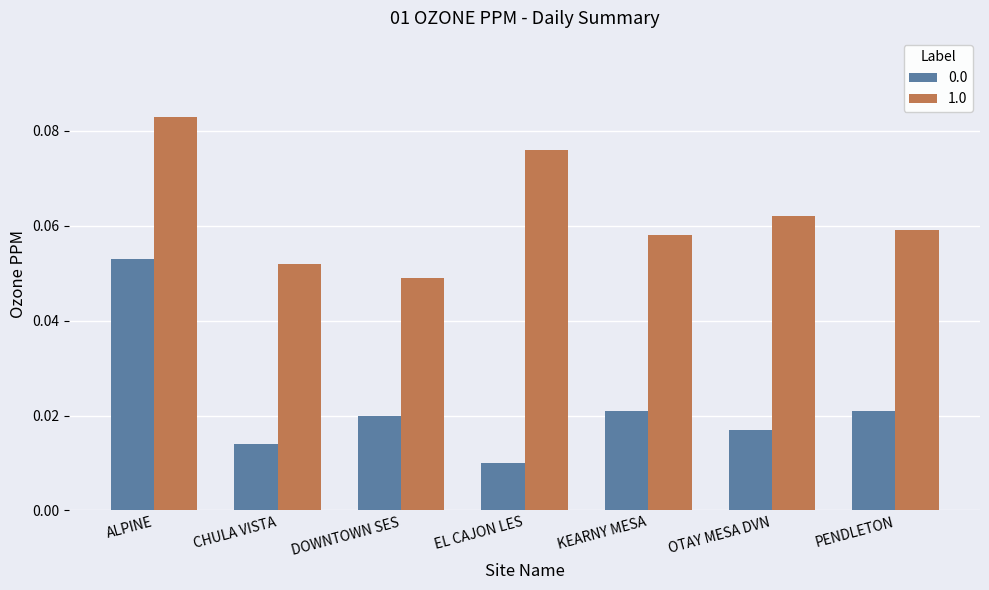

The 1.0 series shows 0.1 at DOWNTOWN SES. True or false?

False